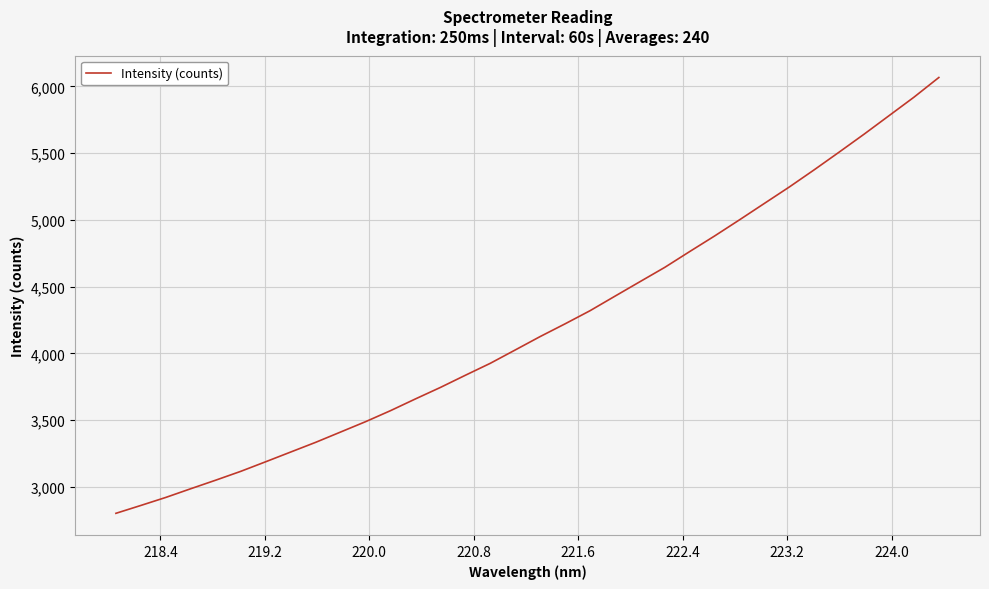

What is the maximum value shown in the chart?

6066.0